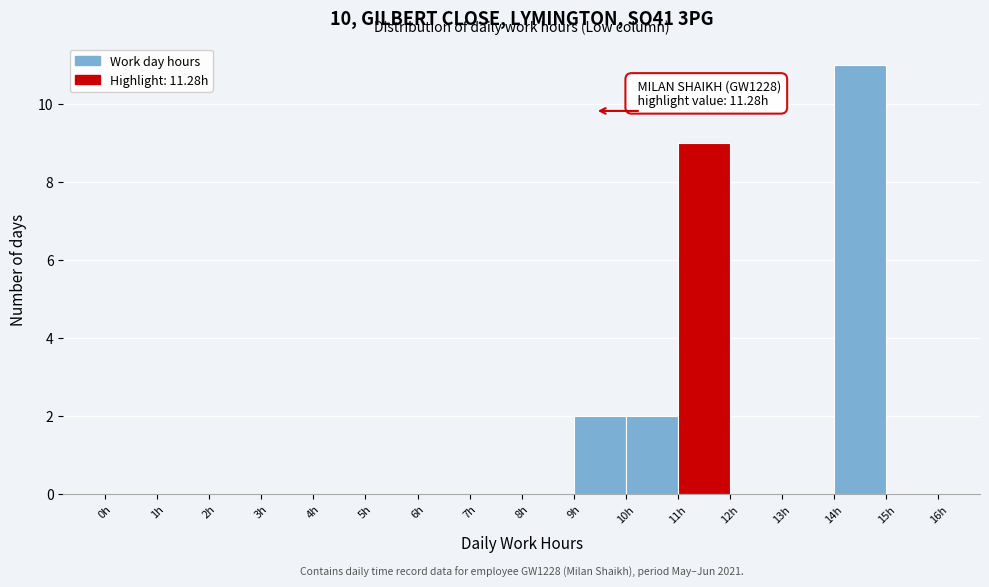

Over which range of the x-axis is the bar tallest?

14 to 15